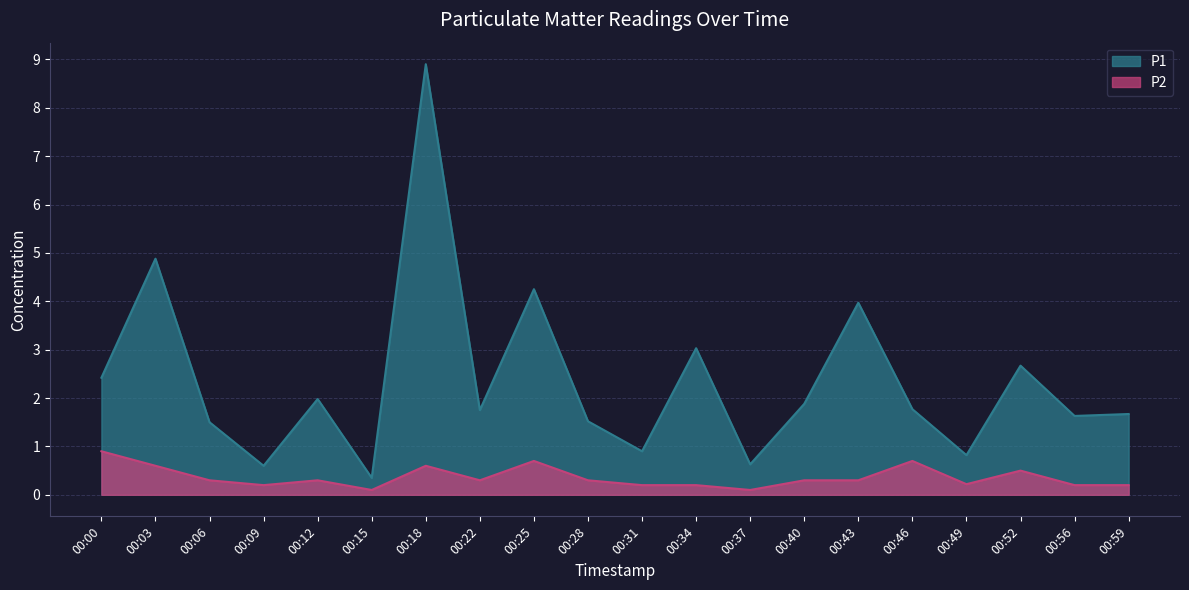

How many P2 values are between 0 and 1?

20